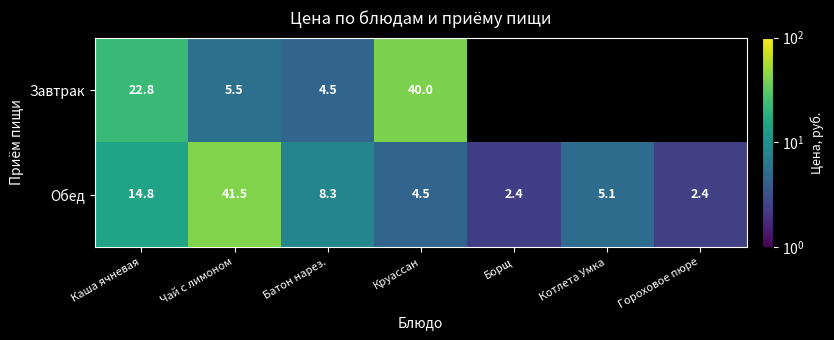

Is the value of Обед at Гороховое пюре greater than the value of Завтрак at Каша ячневая?

No